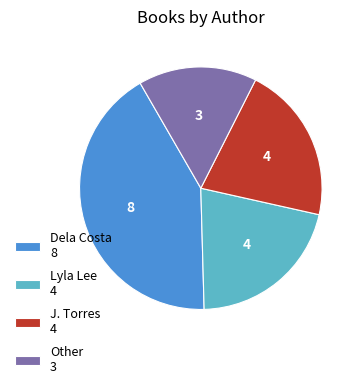

Does any single category account for the majority?

No